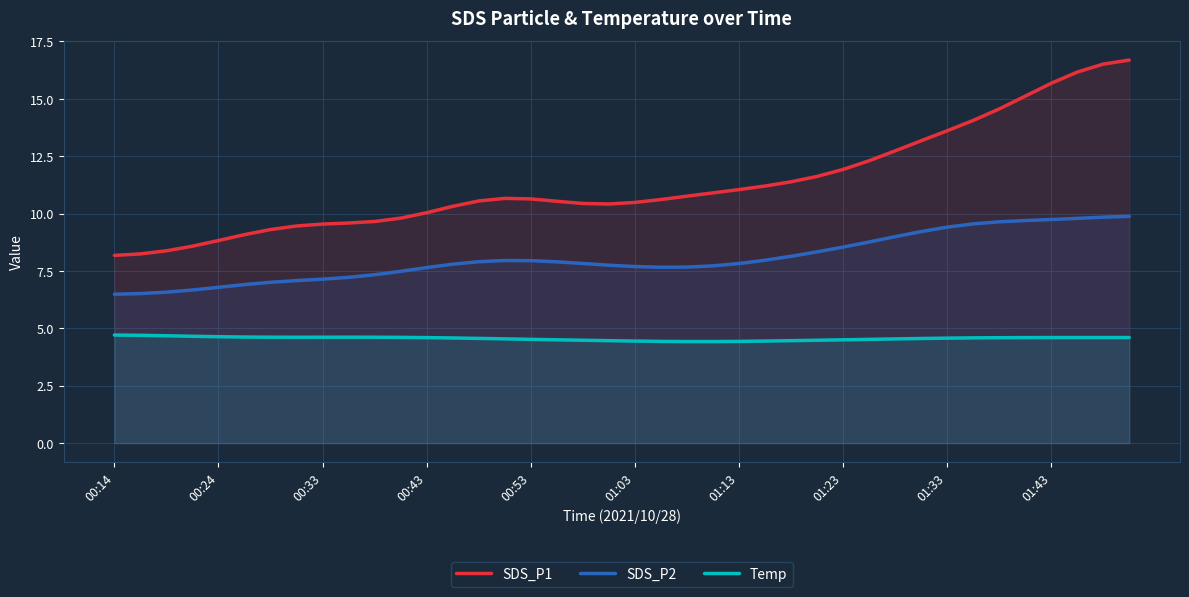

Which series has the widest spread of values?

SDS_P1